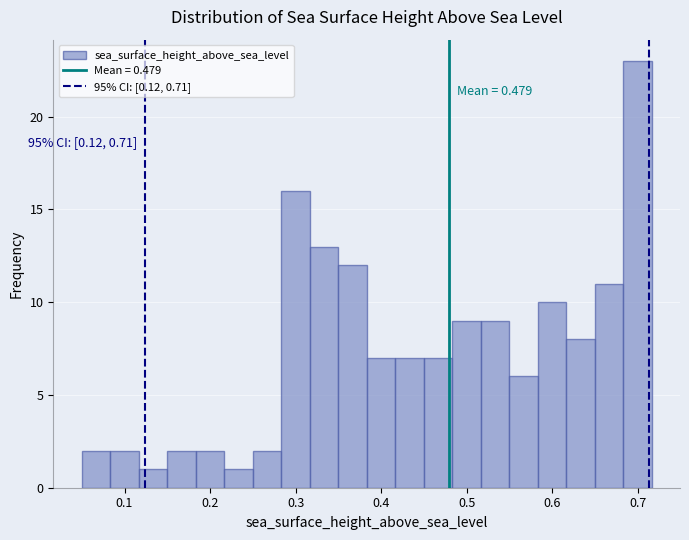

Read against the x-axis, roughly where is the centre of the tallest bar?

0.70